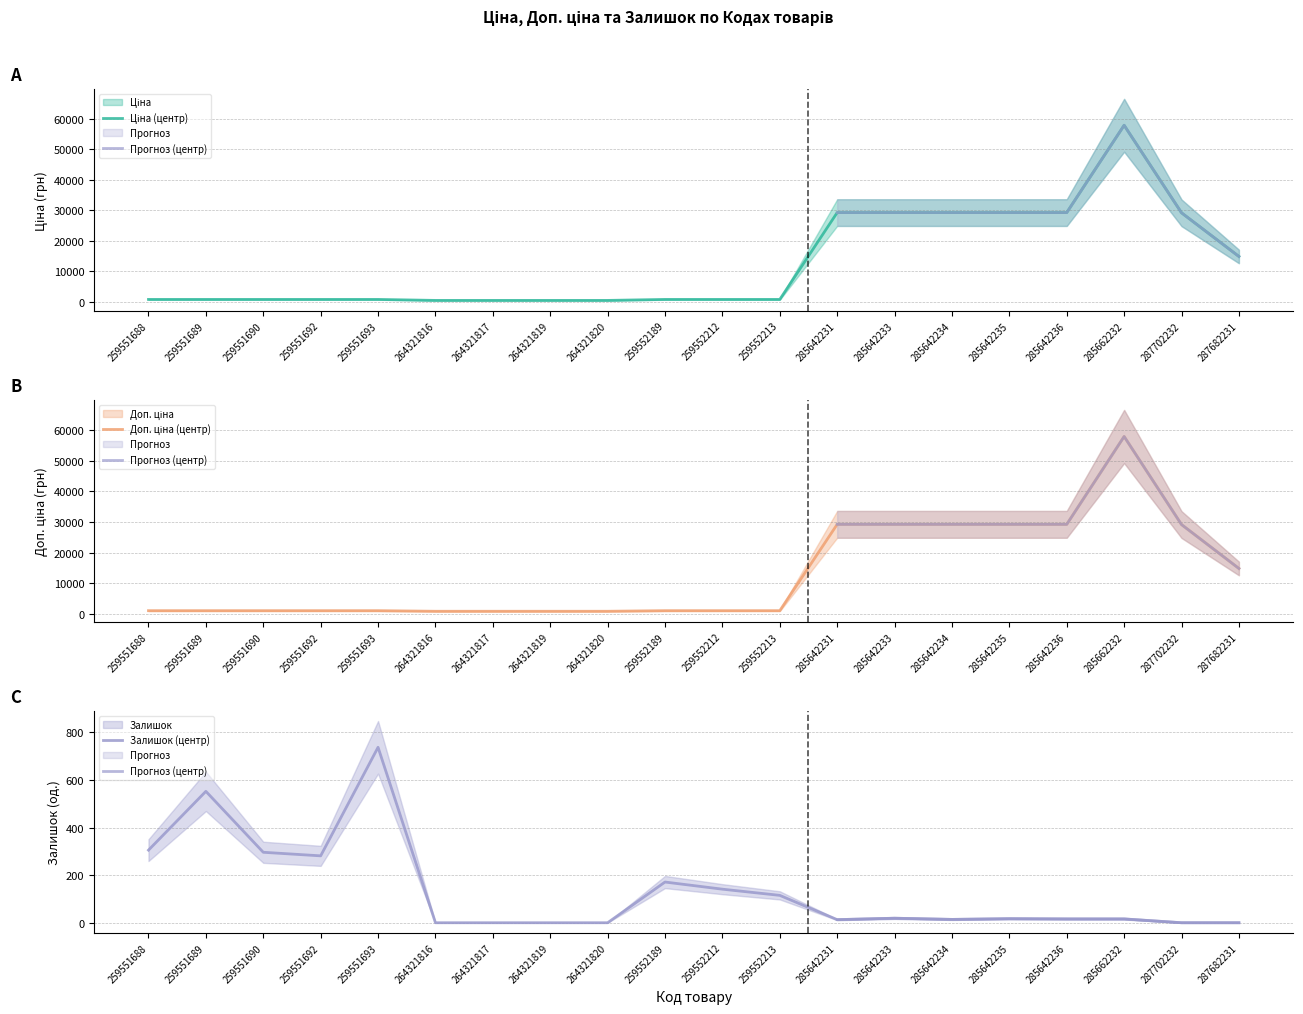

How many distinct data groups are displayed?

3